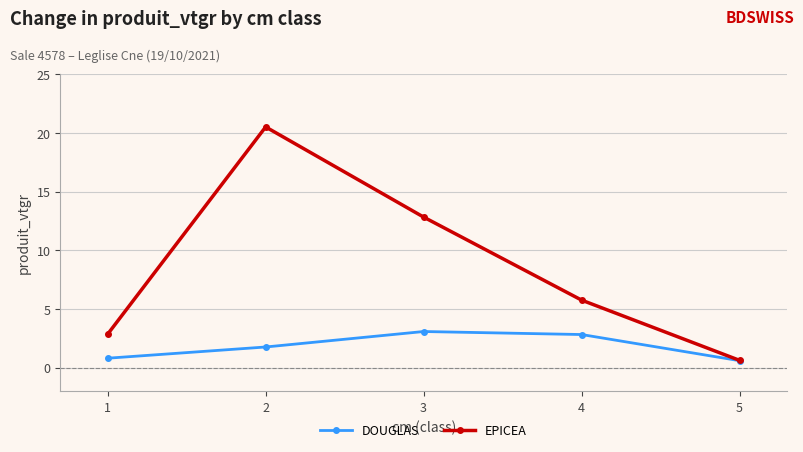

Is this an area chart (filled region under the line)?

No